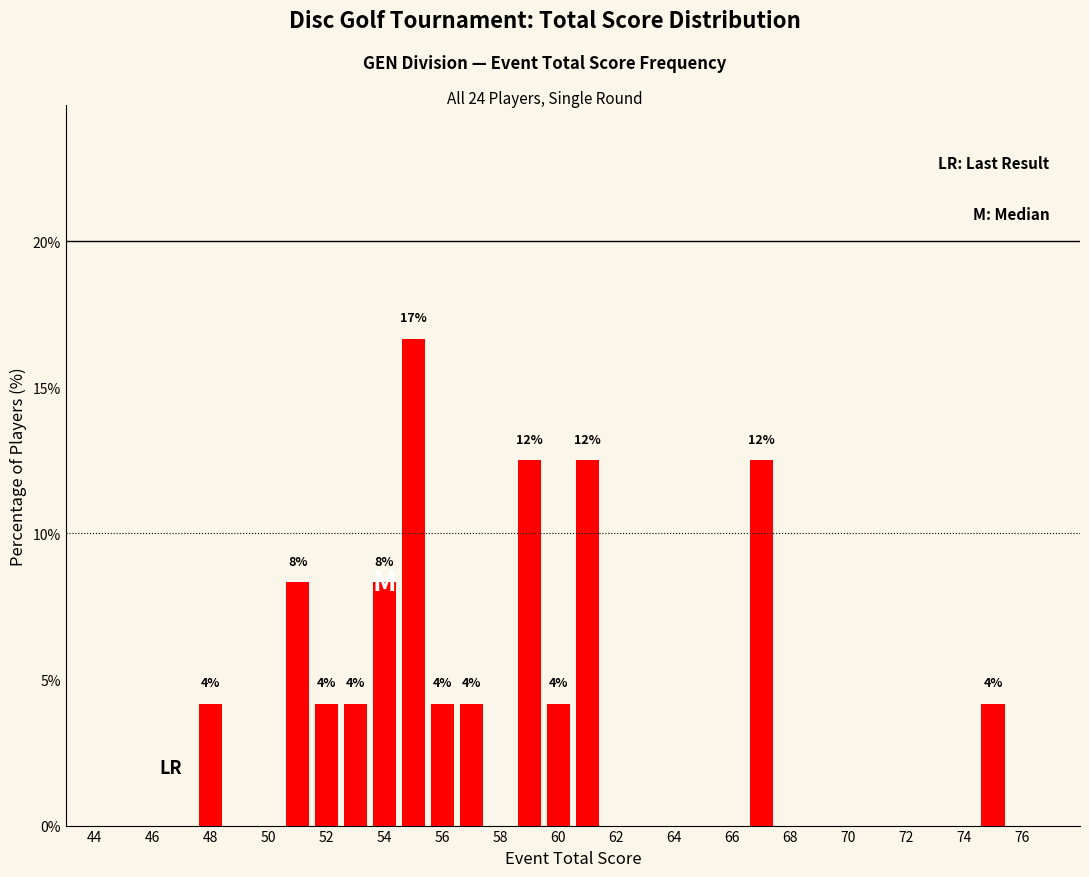

What is the difference between the maximum and second lowest values?

12.5